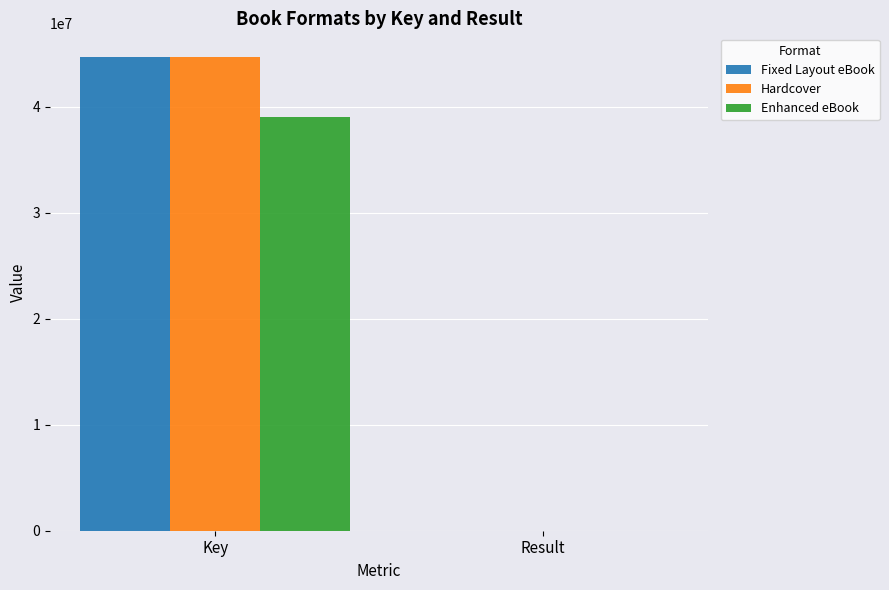

True or false: Hardcover has a value of 44695299 at Key.

True